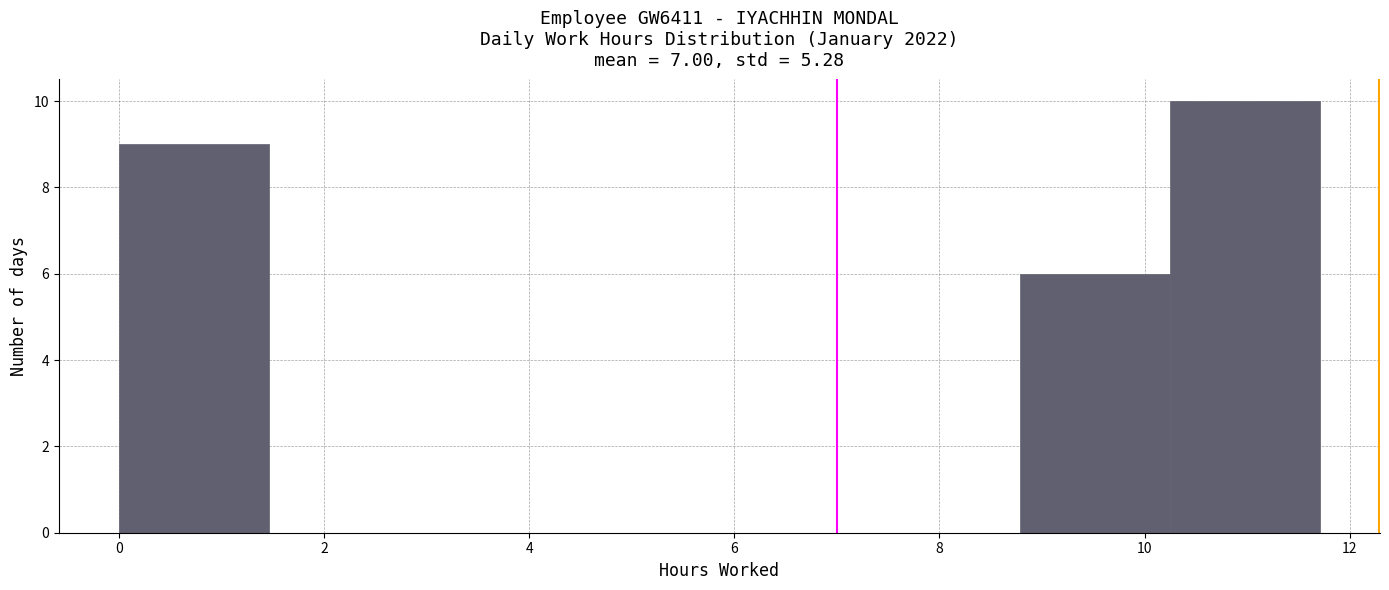

Reading left to right, transcribe this chart: for each bar, give the range it covers on the x-axis and its height. Neither the bar edges nor the heights are printed on the chart, so give them approximately, as read against the axes.

0.0 to 1.4: 9
1.4 to 3.0: 0
3.0 to 4.4: 0
4.4 to 5.8: 0
5.8 to 7.4: 0
7.4 to 8.8: 0
8.8 to 10.2: 6
10.2 to 11.8: 10